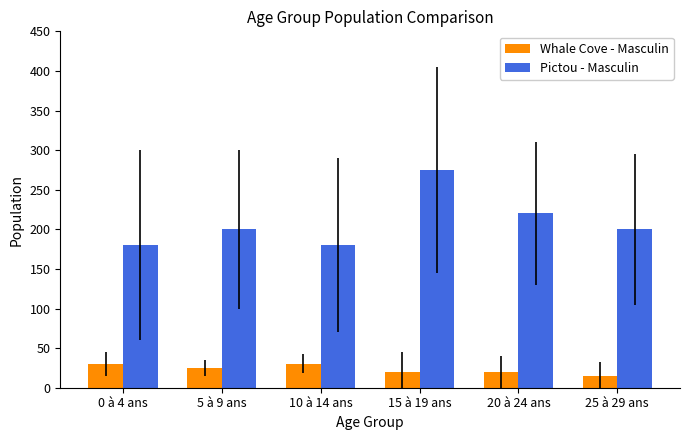

Where is Pictou - Masculin nearest to the value 227?

20 à 24 ans